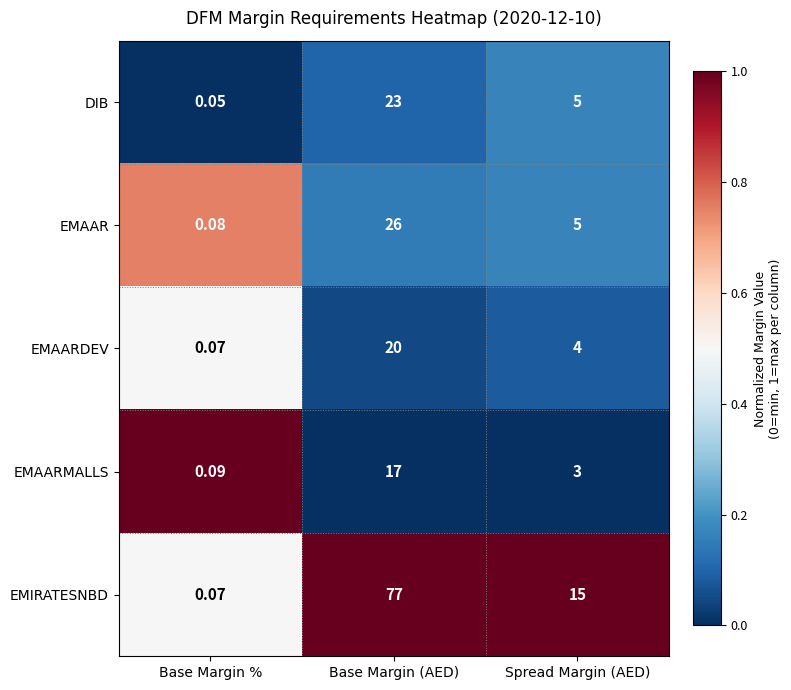

What is the total value across all series at Spread Margin (AED)?

32.0